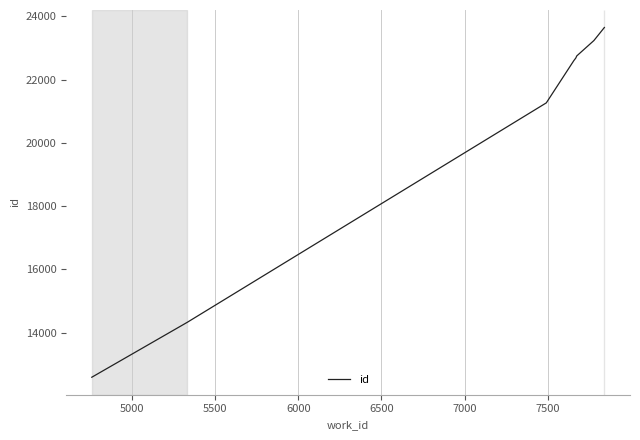

What is the difference between the maximum and minimum values?

11065